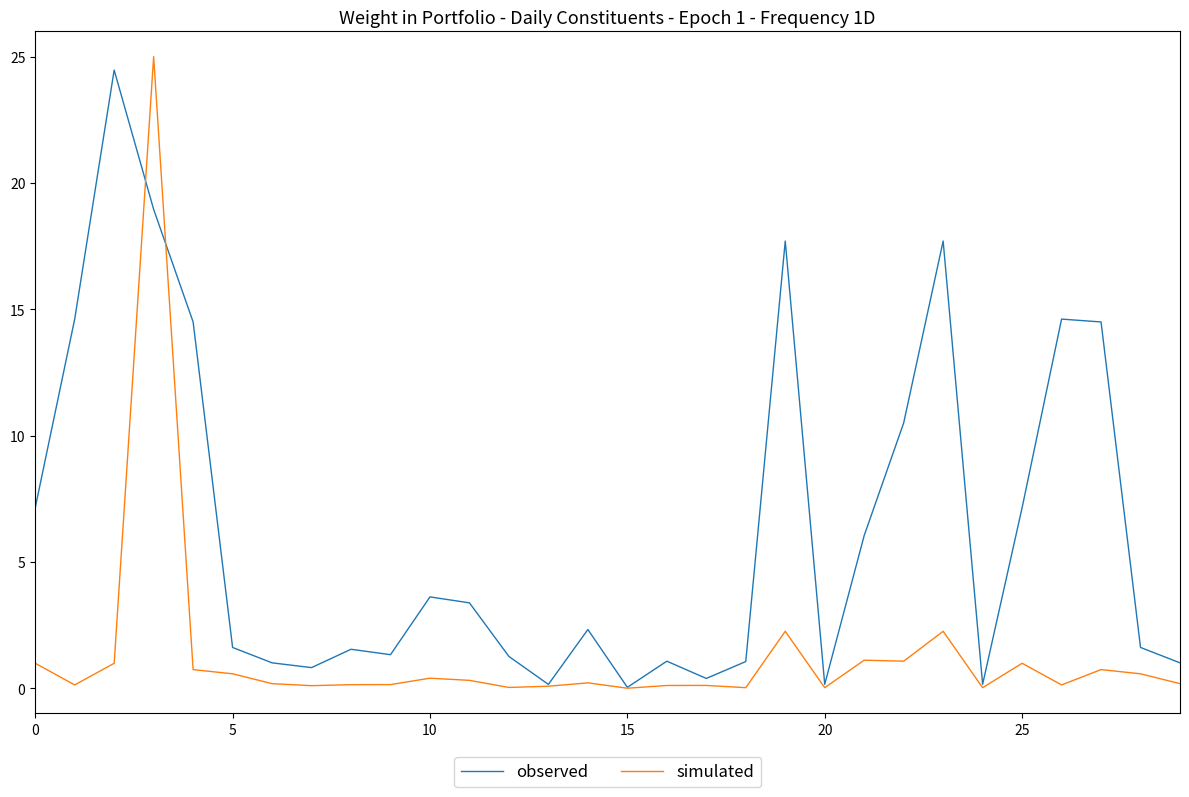

What is the maximum value for observed?

24.5